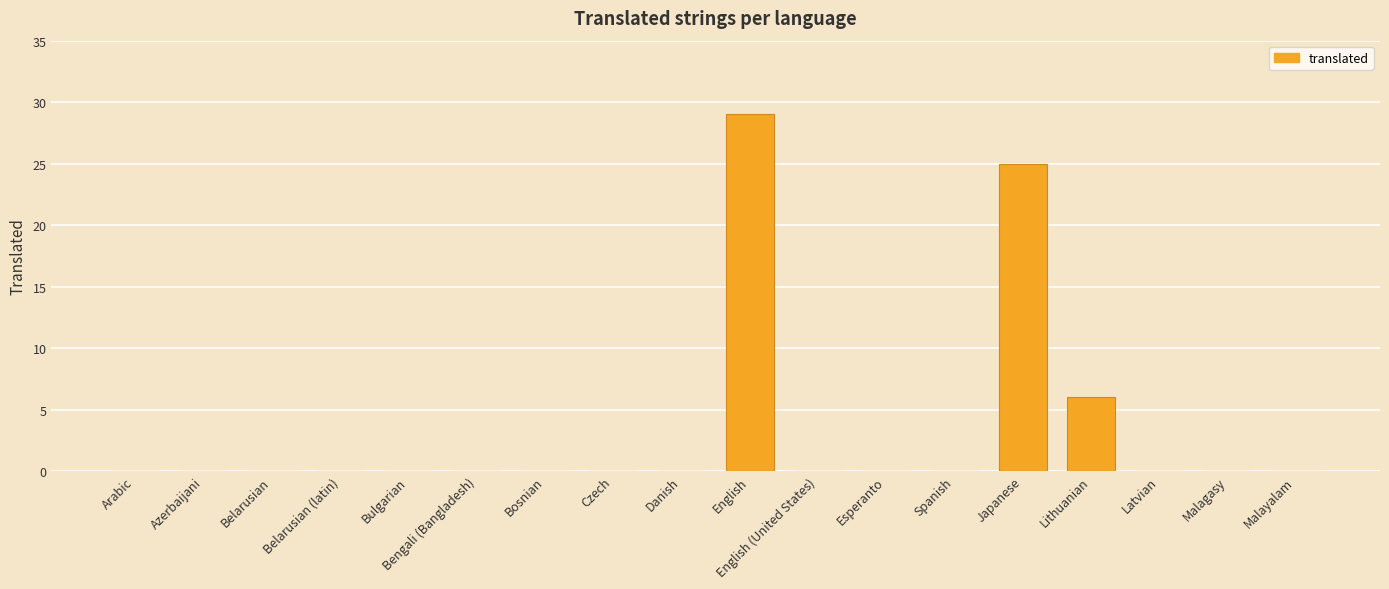

Between Czech and Japanese, which is larger?

Japanese